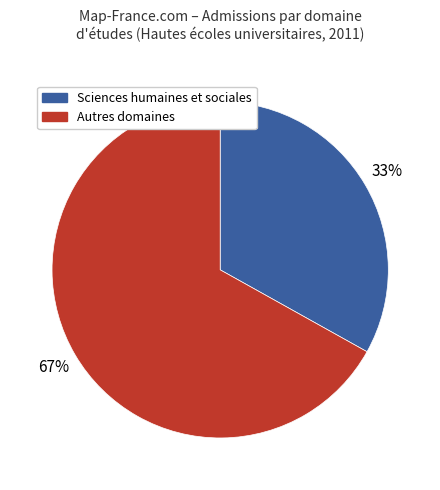

Is there a majority slice in this chart?

Yes